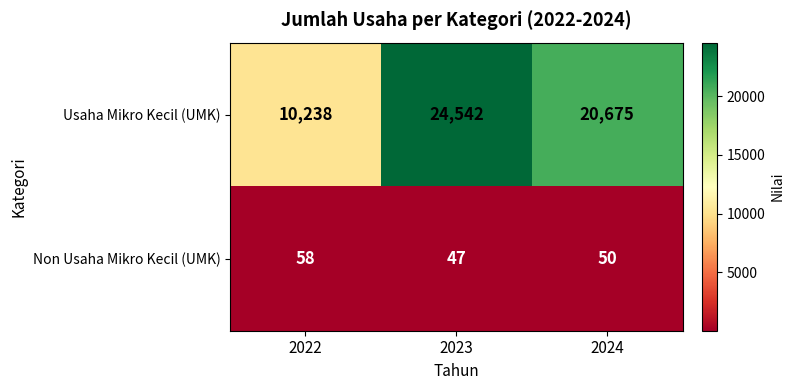

At which category is the sum across all series the highest?

2023